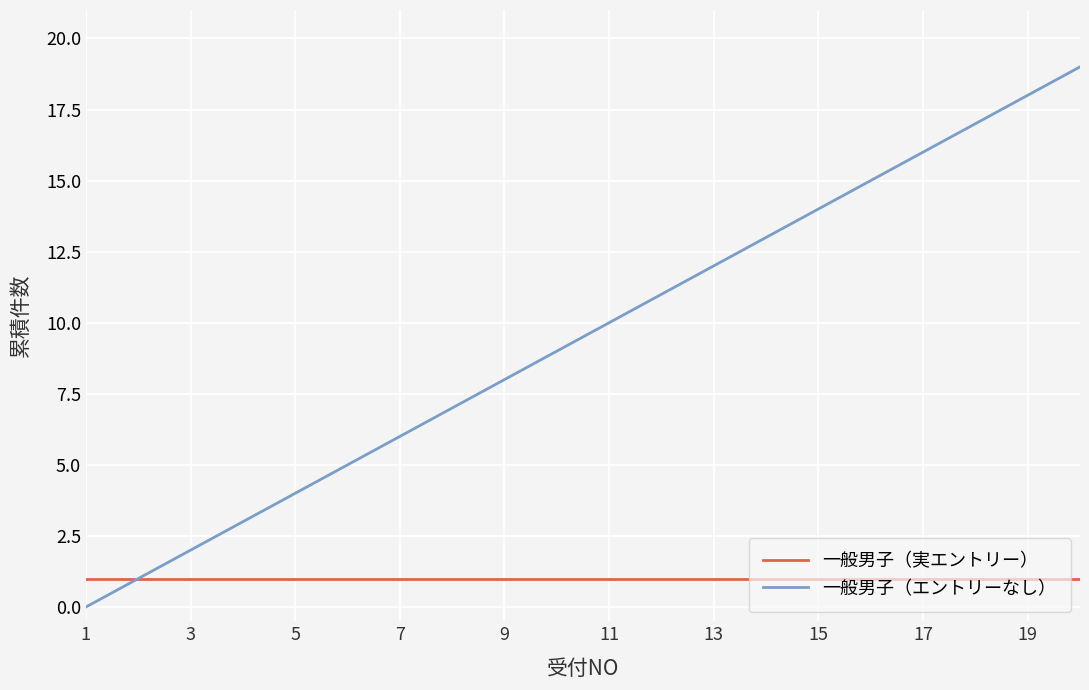

Rank the series by their maximum value, from highest to lowest.

一般男子（エントリーなし）, 一般男子（実エントリー）